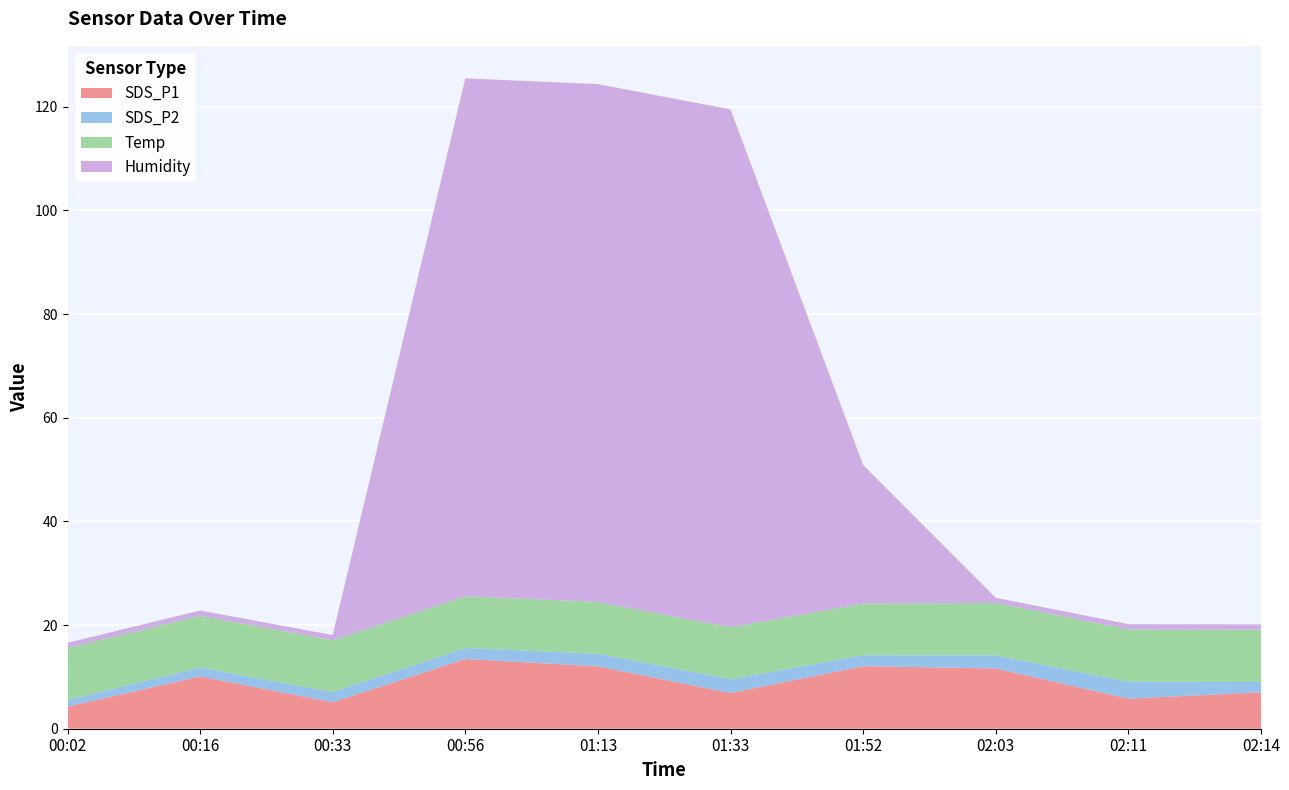

Reading left to right, what are all the values shown in this chart?

SDS_P1: 4.3	10.1	5.1	13.5	12.0	6.9	12.1	11.6	5.8	7.0
SDS_P2: 1.3	1.7	2.0	2.1	2.4	2.7	2.1	2.5	3.3	2.0
Temp: 10.0	10.0	10.0	10.0	10.0	10.0	10.0	10.1	10.1	10.1
Humidity: 1.0	1.0	1.0	99.9	99.9	99.9	26.7	1.0	1.0	1.0